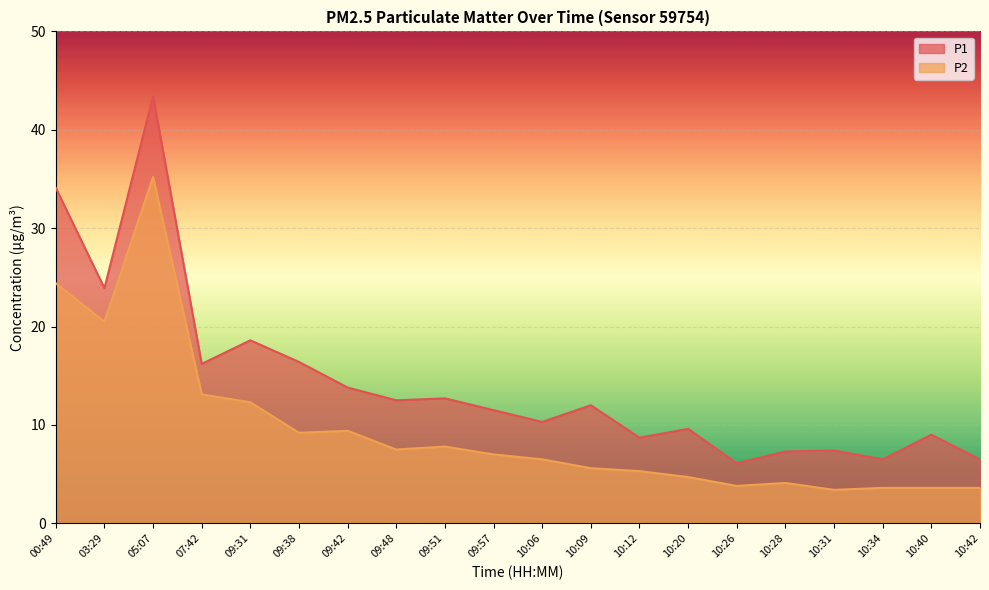

What are all the series names shown in the legend?

P1, P2